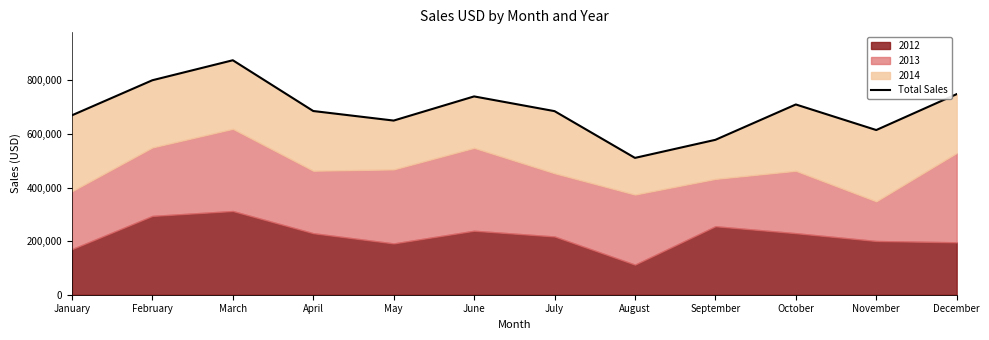

What is the difference between the values at May and April?

35664